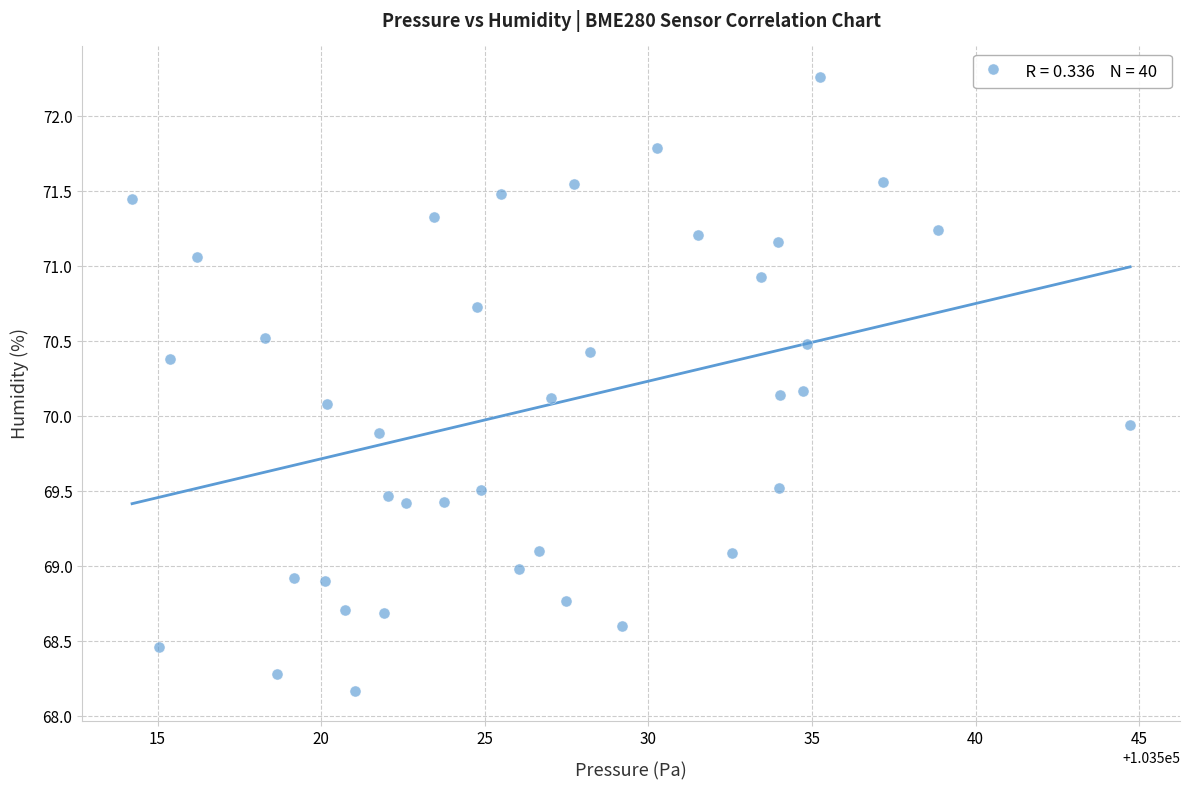

What is the range of Y values (max minus min)?

4.1